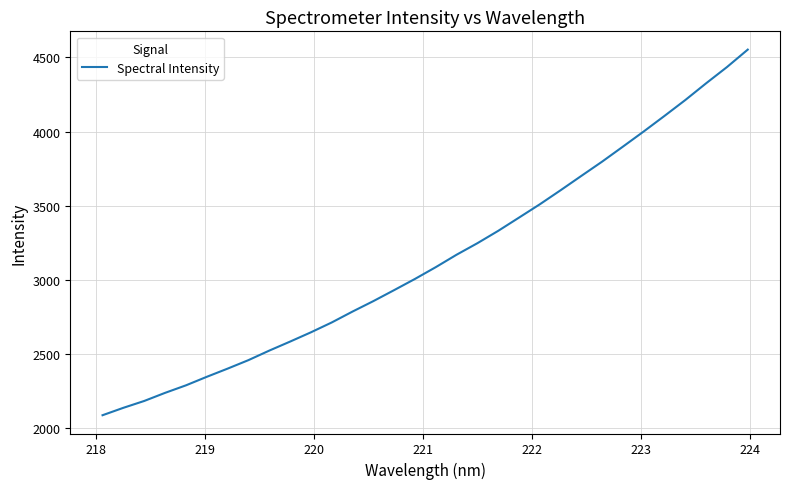

What is the minimum value shown in the chart?

2089.4